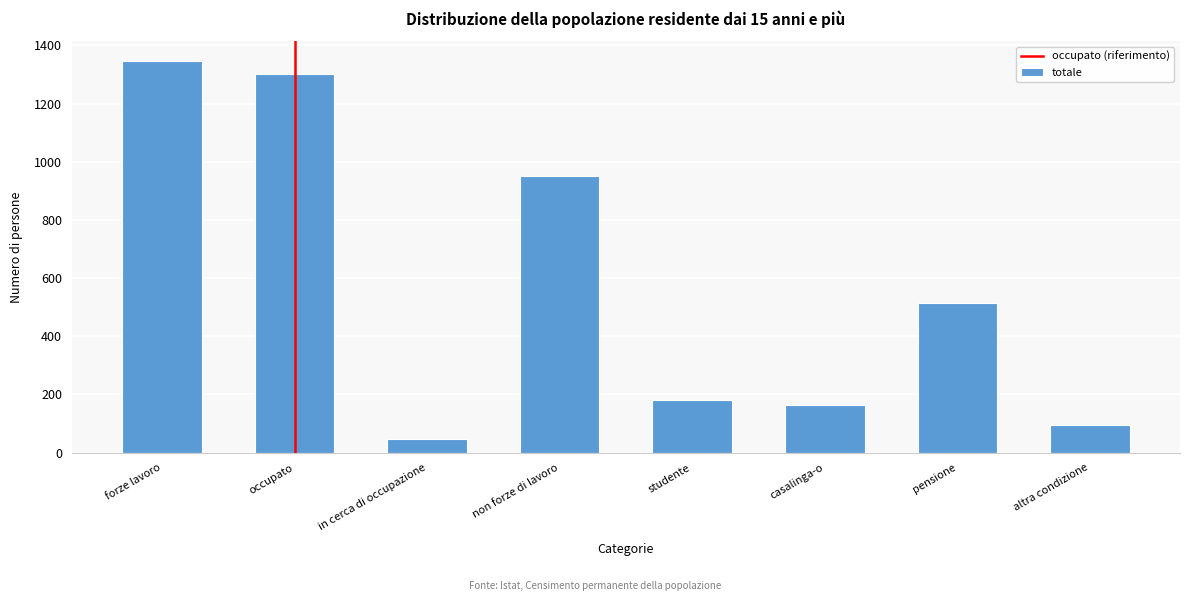

Reading left to right, what are all the values shown in this chart?

1346.7	1301.0	45.7	950.3	179.8	162.8	513.8	93.9